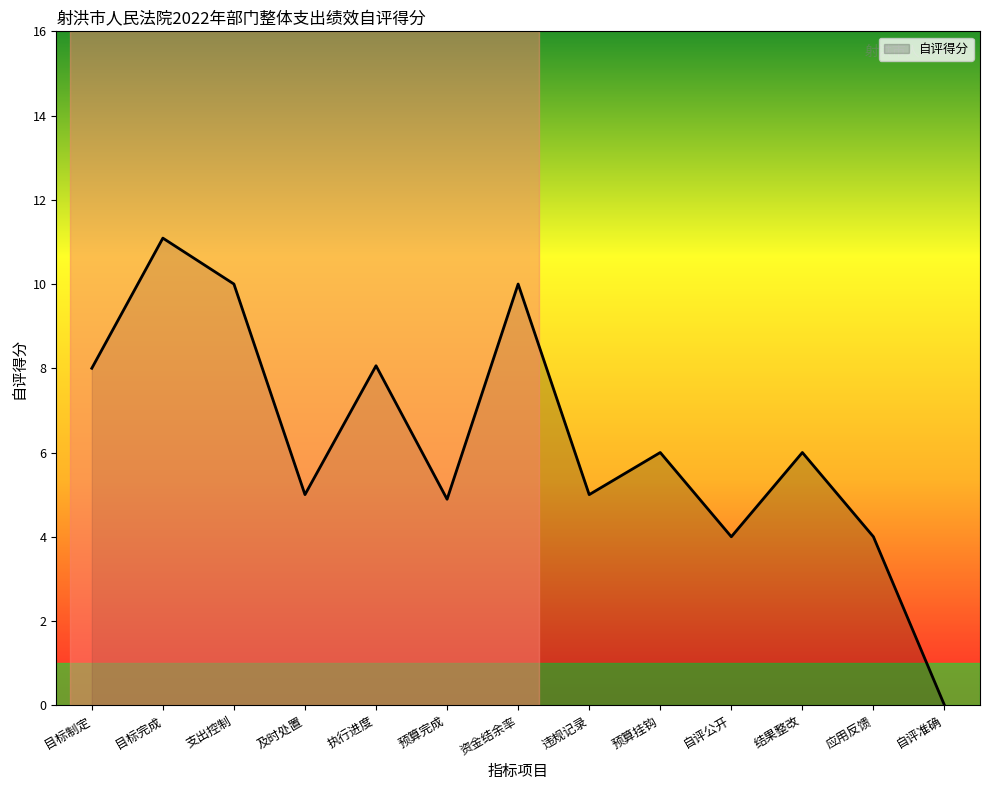

Where is the first local maximum?

目标完成